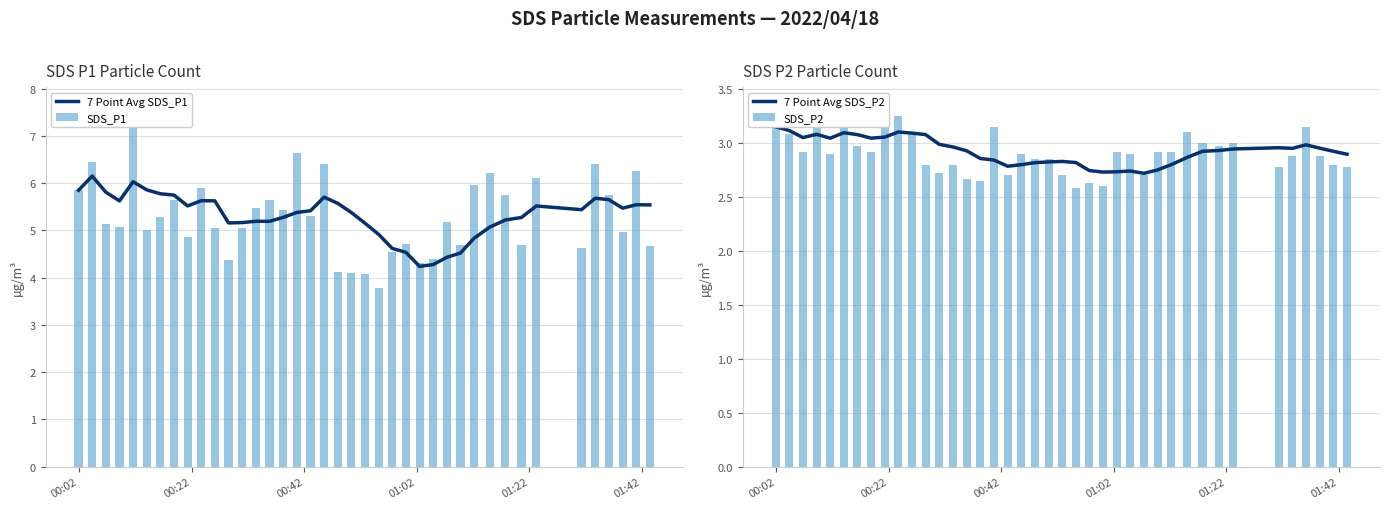

What is the value of the SDS_P1 bar at the 32nd from the left?

5.8